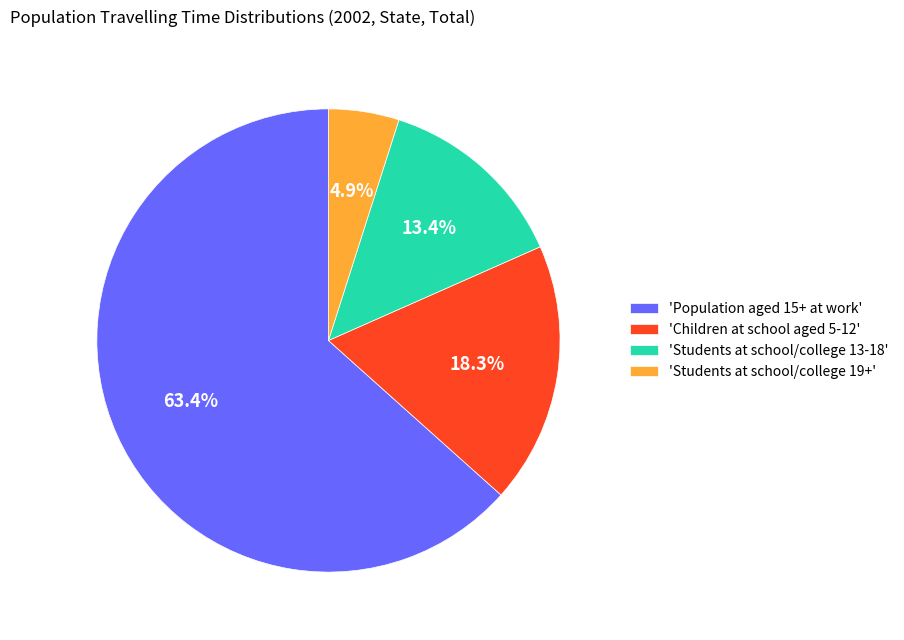

Which slice is the smallest?

'Students at school/college 19+'